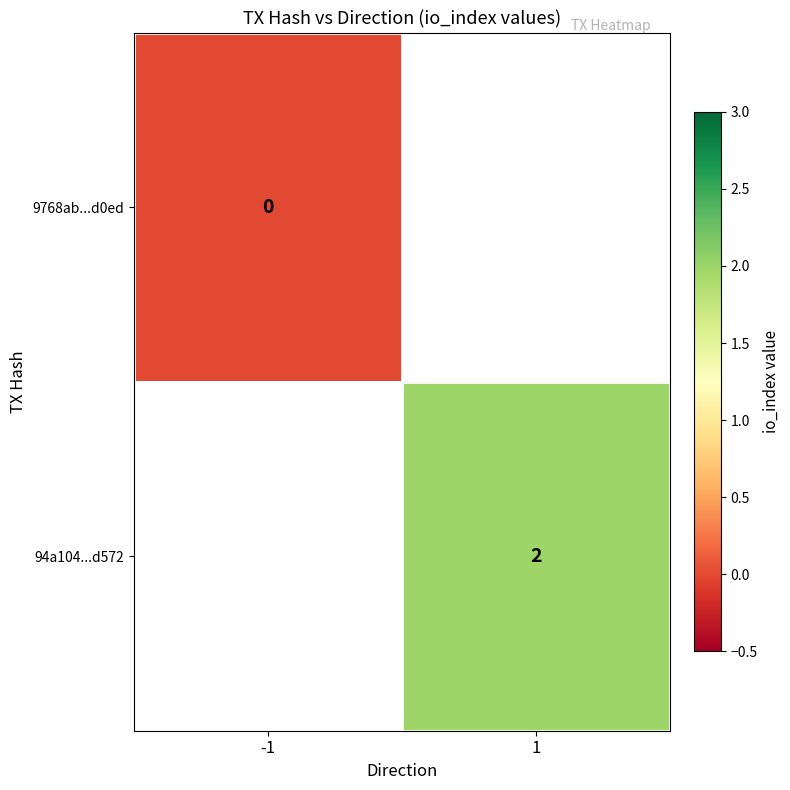

The 94a104...d572 series shows 1 at 1. True or false?

False